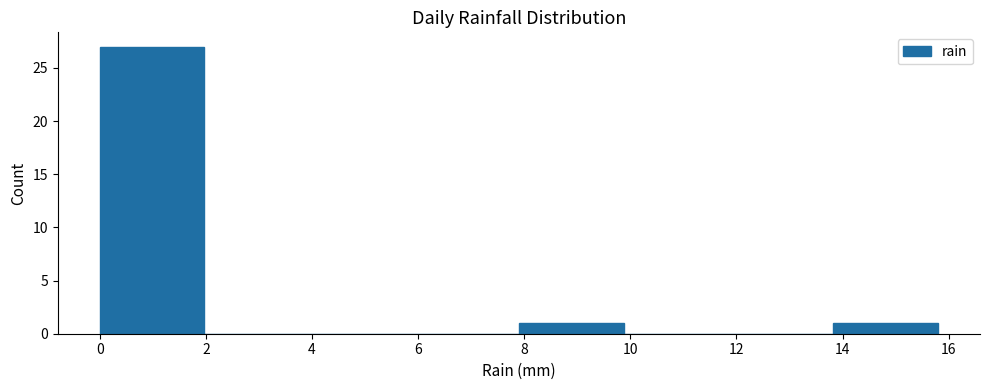

Reading left to right, transcribe this chart: for each bar, give the range it covers on the x-axis and its height. Neither the bar edges nor the heights are printed on the chart, so give them approximately, as read against the axes.

0.0 to 2.0: 27
2.0 to 4.0: 0
4.0 to 6.0: 0
6.0 to 8.0: 0
8.0 to 9.8: 1
9.8 to 11.8: 0
11.8 to 13.8: 0
13.8 to 15.8: 1